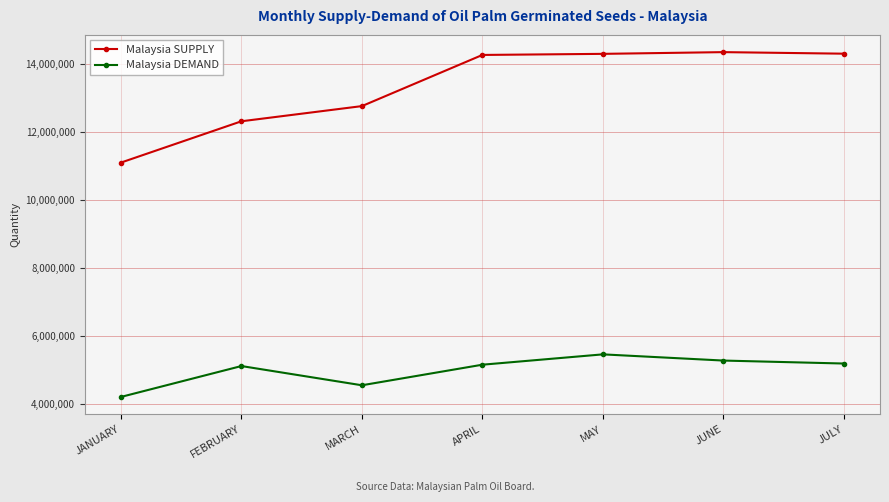

What is the approximate value of Malaysia DEMAND at JUNE, to the nearest 10?

5275240